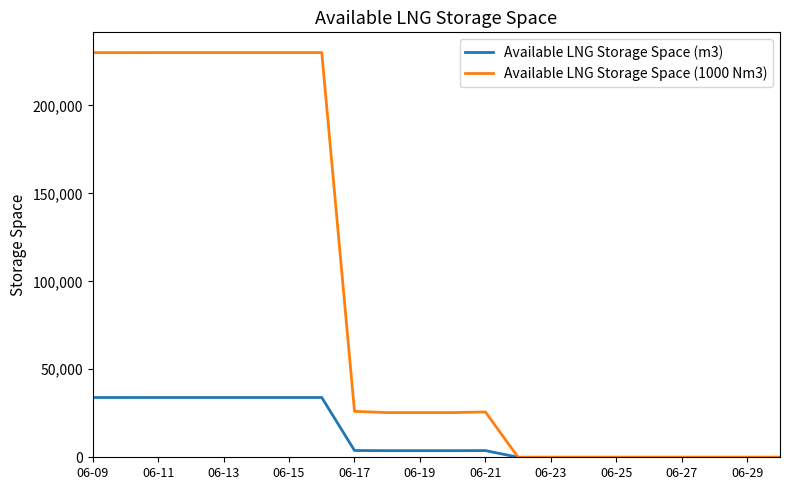

What is the average value of the Available LNG Storage Space (1000 Nm3) series?

89445